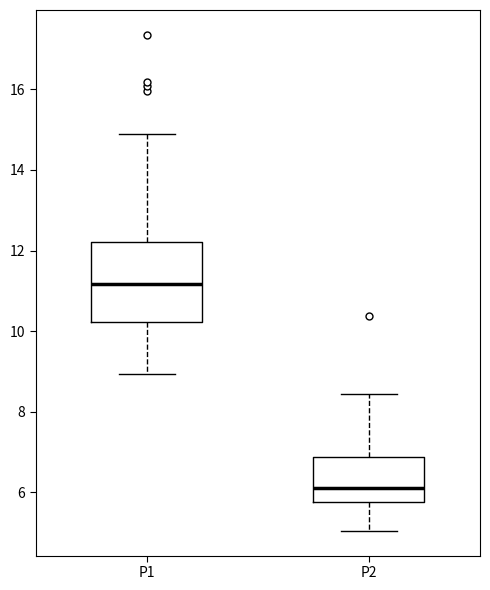

Reading left to right, transcribe this box plot: for each box, give where its median line is, the range the box spans, and where its two whiskers end, as read against the y-axis. The values are not printed on the chart, so give them approximately, as read against the axis.

P1: median 11.2, box 10.2 to 12.2, whiskers 9.0 to 14.8
P2: median 6.2, box 5.8 to 6.8, whiskers 5.0 to 8.4